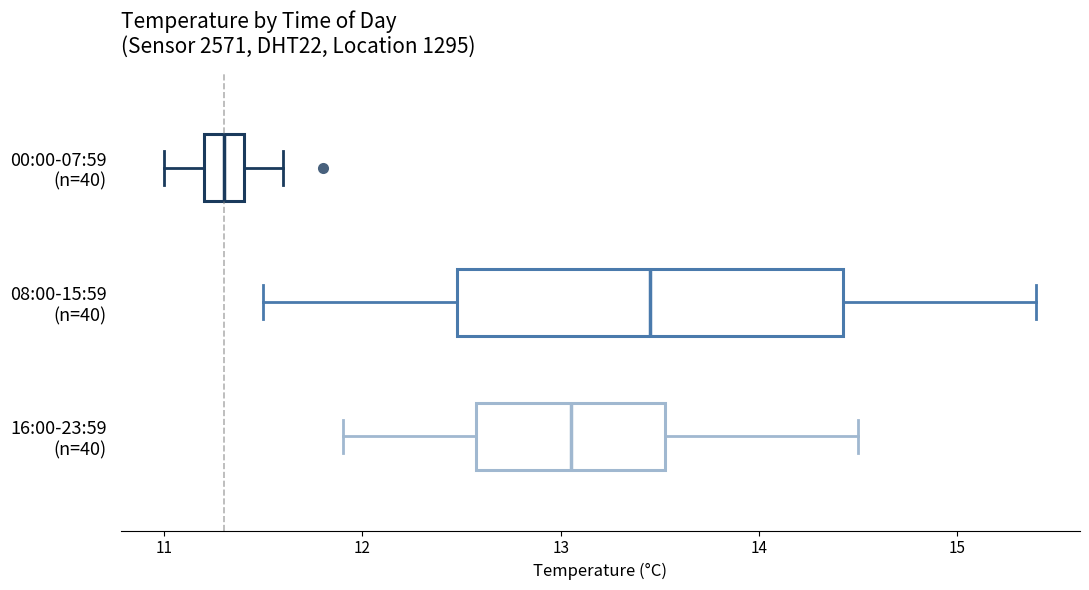

Which box's median line is the furthest to the left?

00:00-07:59 (n=40)